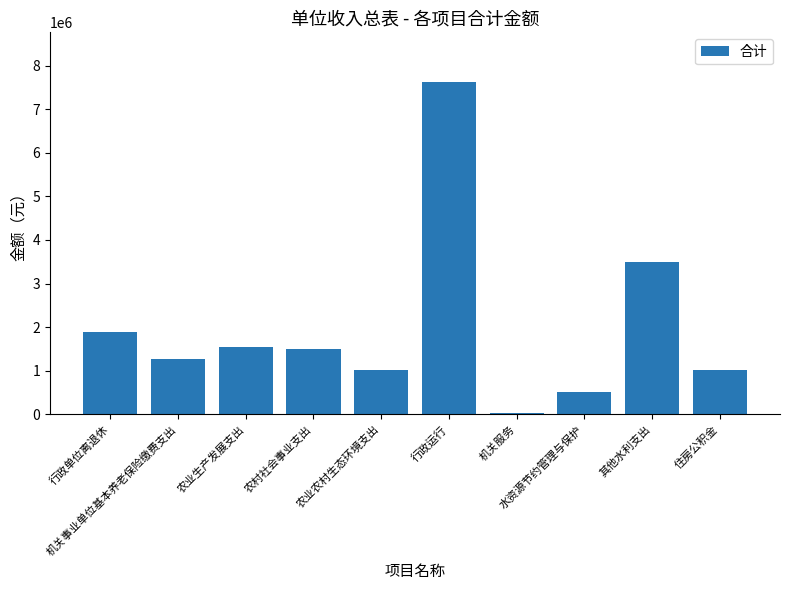

What is the minimum value shown in the chart?

36245.1